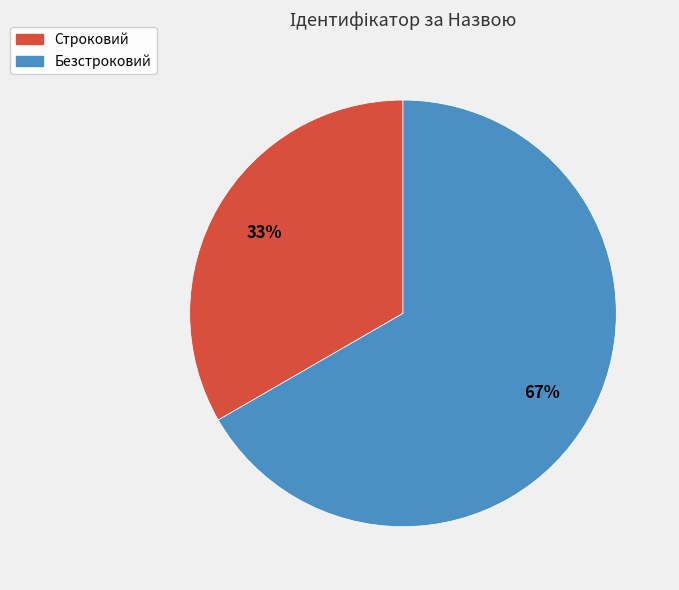

Between Строковий and Безстроковий, which is larger?

Безстроковий